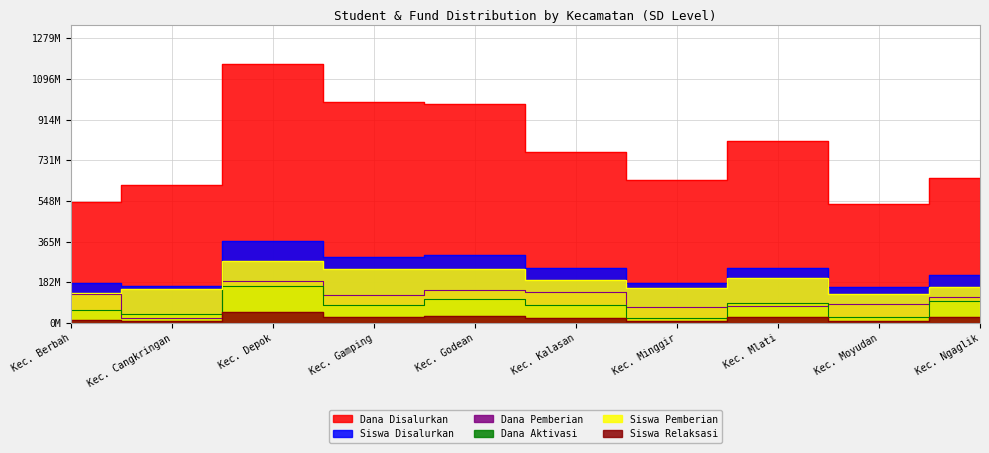

The Dana Pemberian series shows 188849767 at Kec. Berbah. True or false?

False